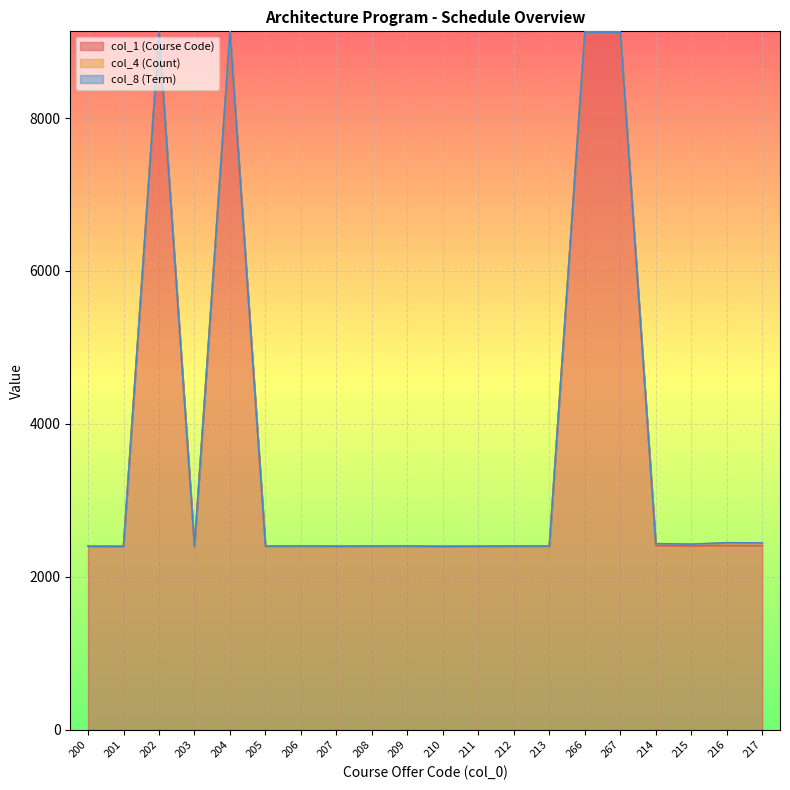

What is the average value of the col_8 (Term) series?

1